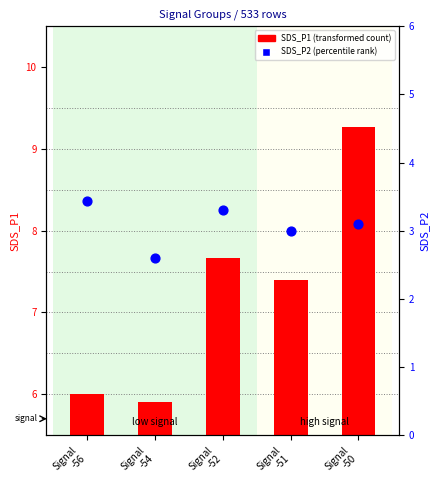

Is the value of SDS_P2 (percentile rank) at Signal
-56 greater than the value of SDS_P1 (transformed count) at Signal
-51?

No